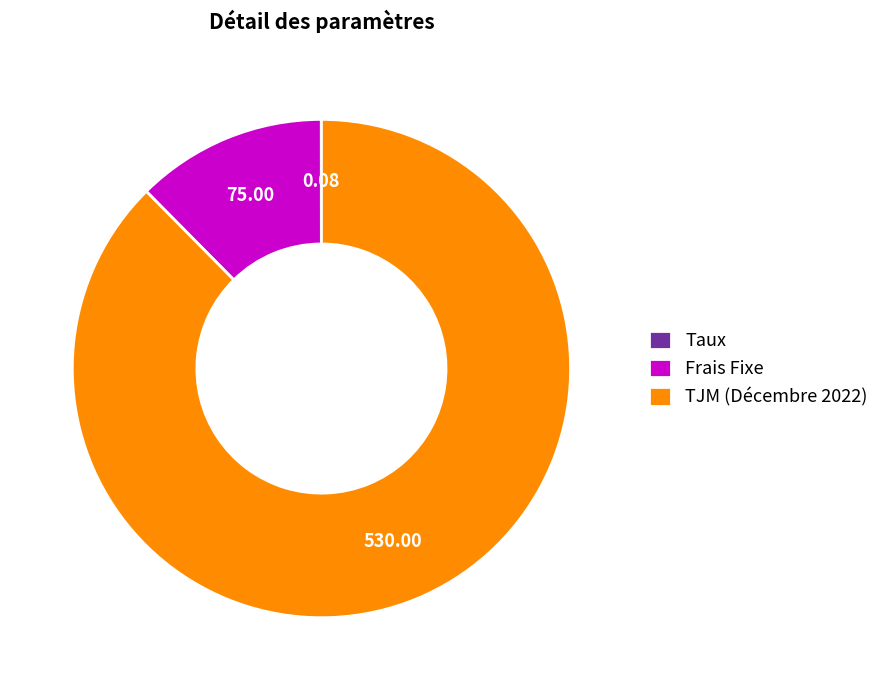

Which has a higher value, Frais Fixe or TJM (Décembre 2022)?

TJM (Décembre 2022)